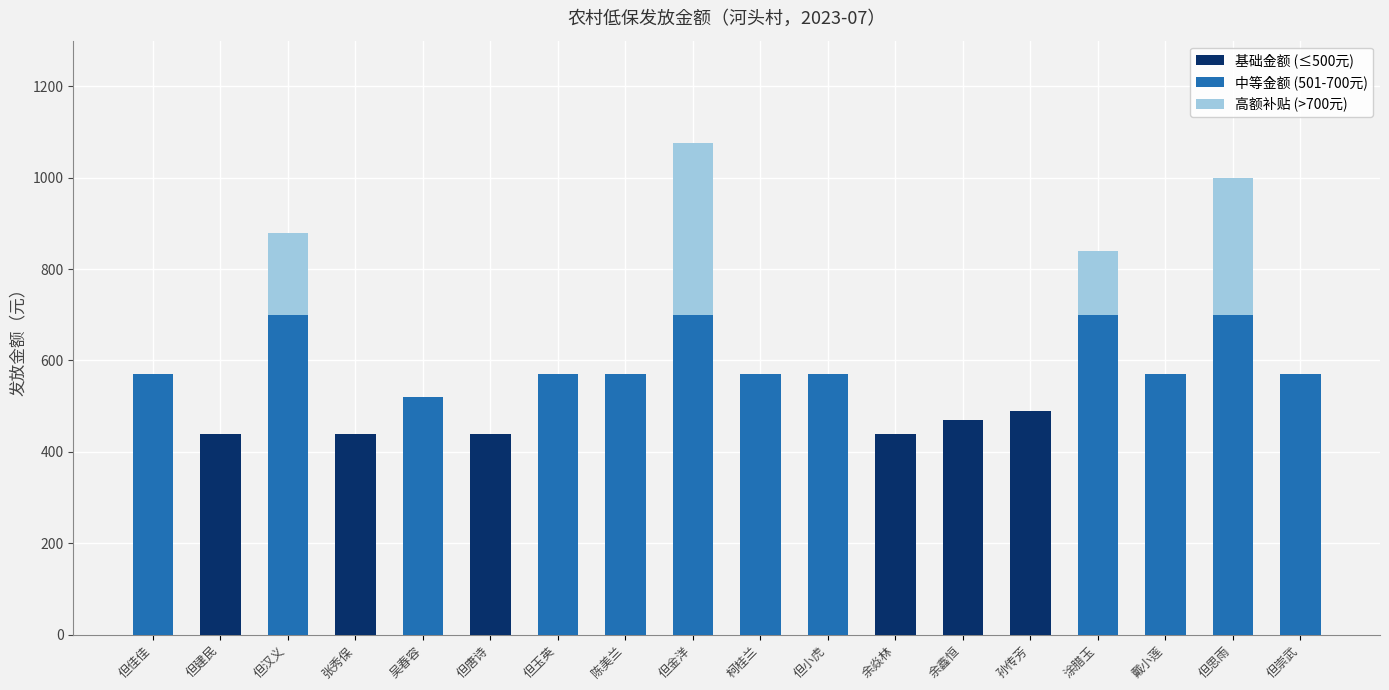

How many distinct data groups are displayed?

3